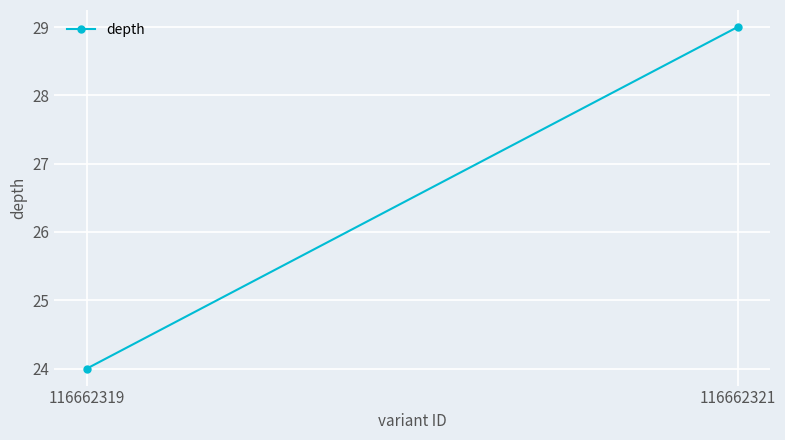

What is the value of the 2nd point from the left?

29